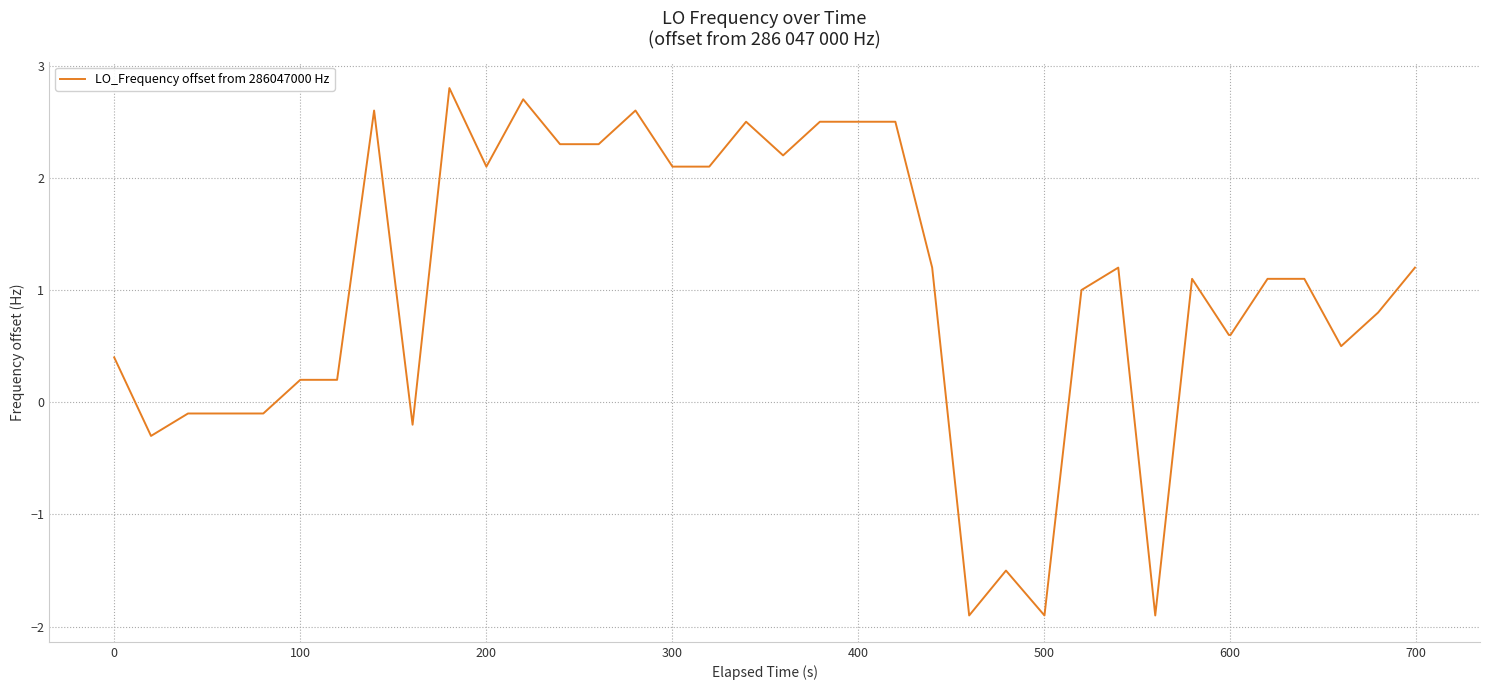

What is the greatest value displayed?

2.8